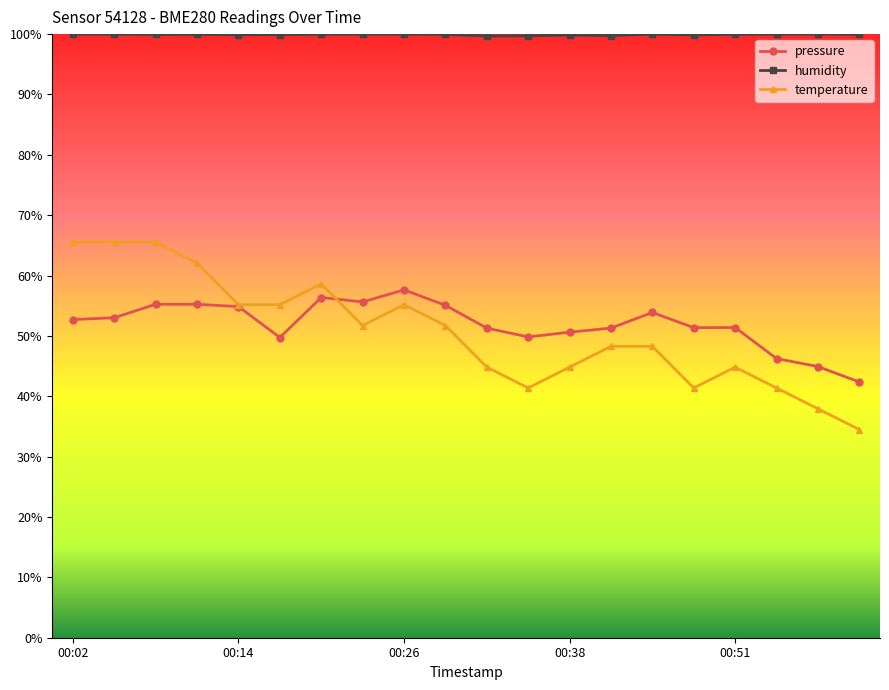

Which series has the widest spread of values?

temperature